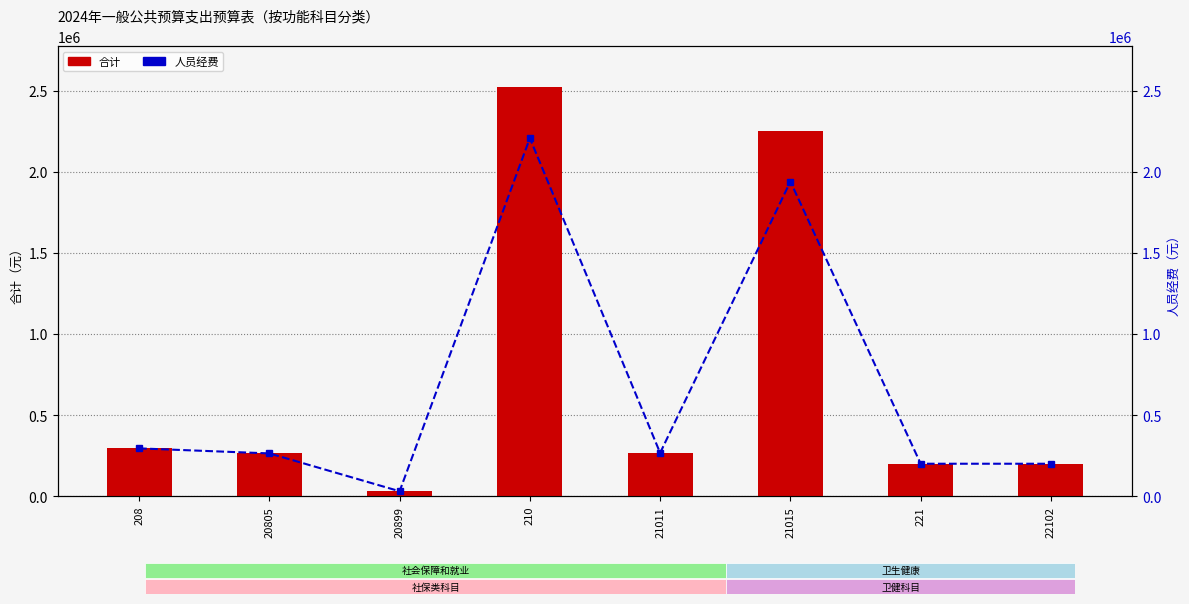

What is the smallest value displayed?

31006.6